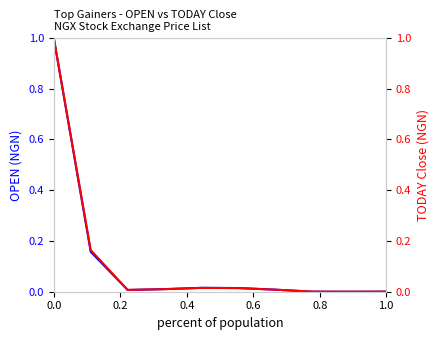

Rank the series by their average value, from highest to lowest.

TODAY Close (NGN), OPEN (NGN)